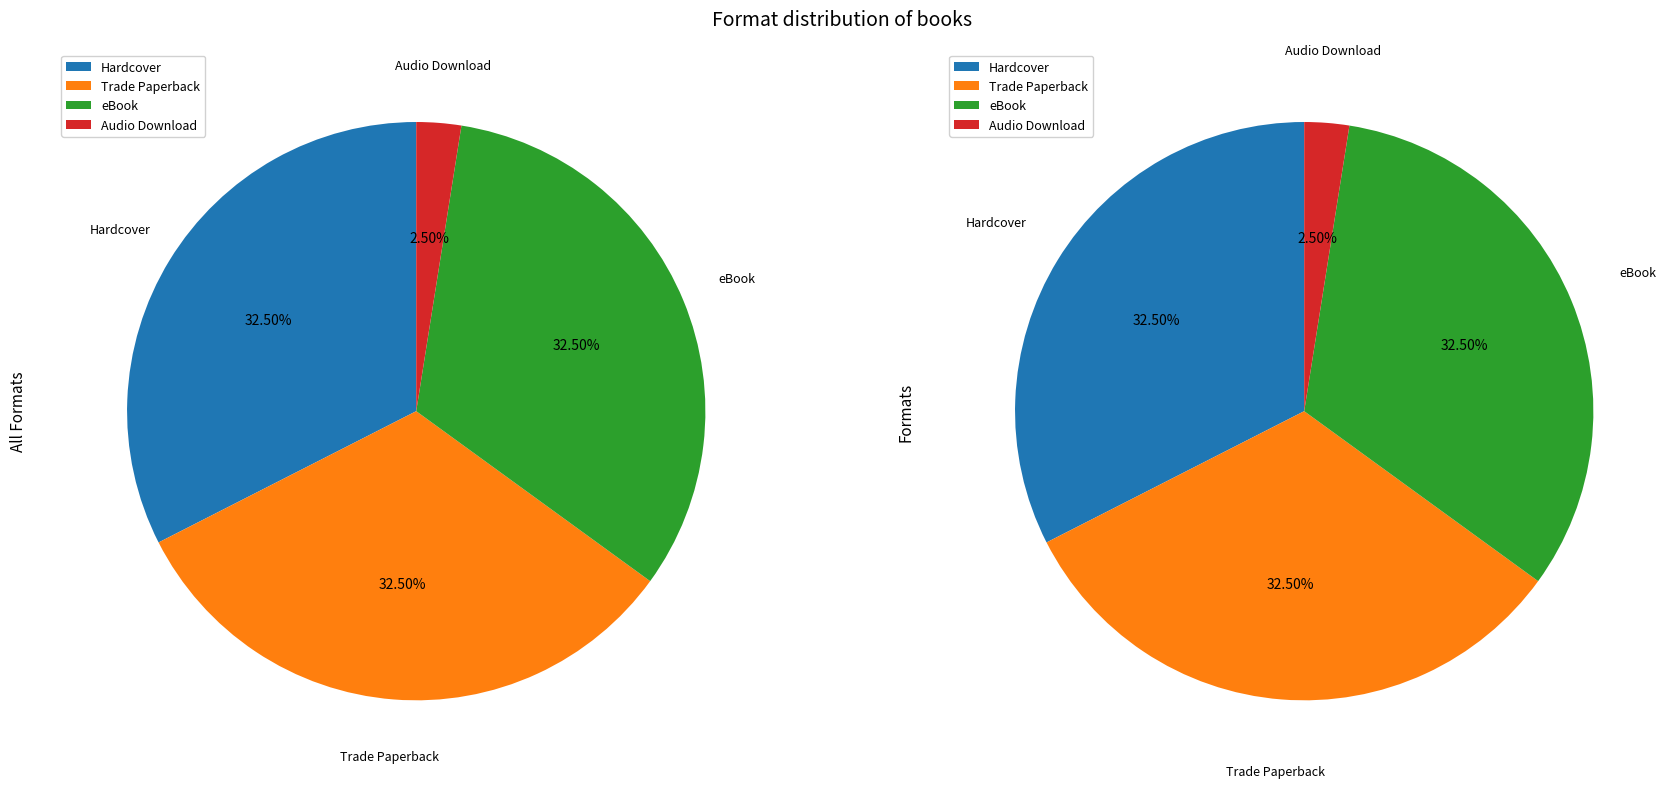

True or false: eBook accounts for 32% of the total.

True